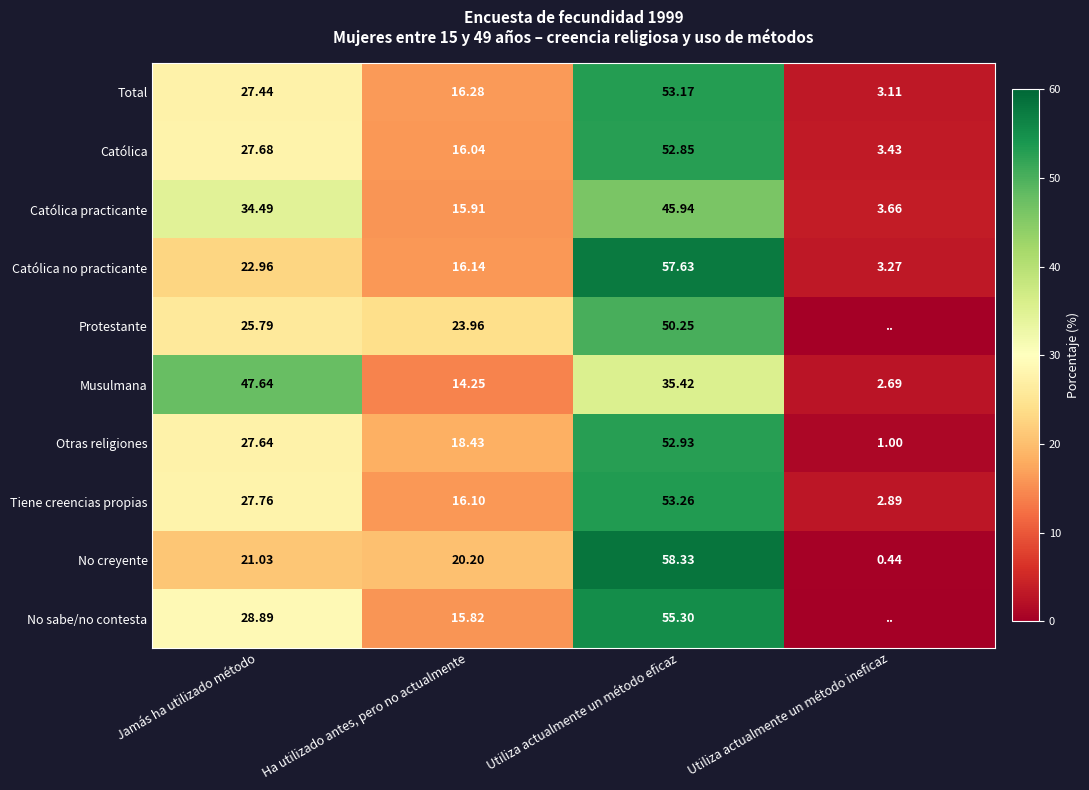

At which category is the sum across all series the highest?

Utiliza actualmente un método eficaz